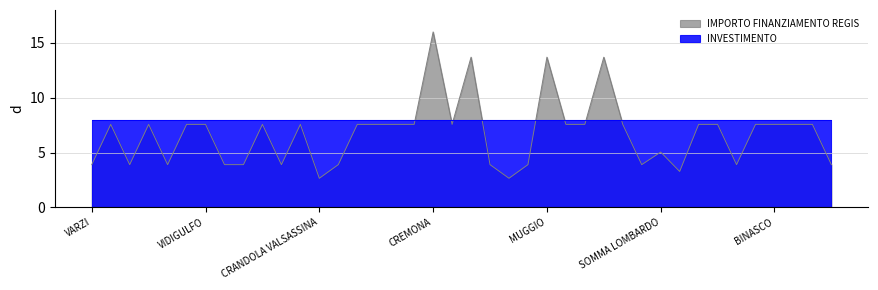

What is the sum of all values?

268.9